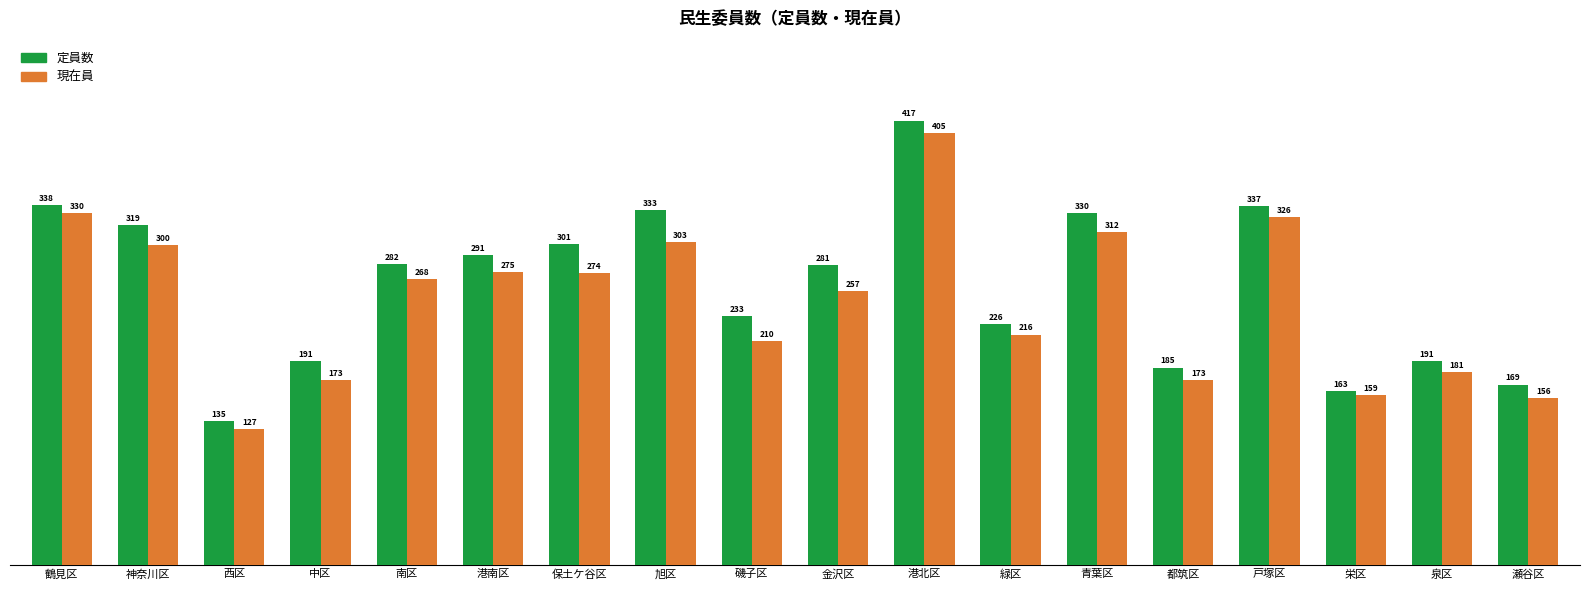

At 栄区, list the series in order from smallest to largest.

現在員, 定員数